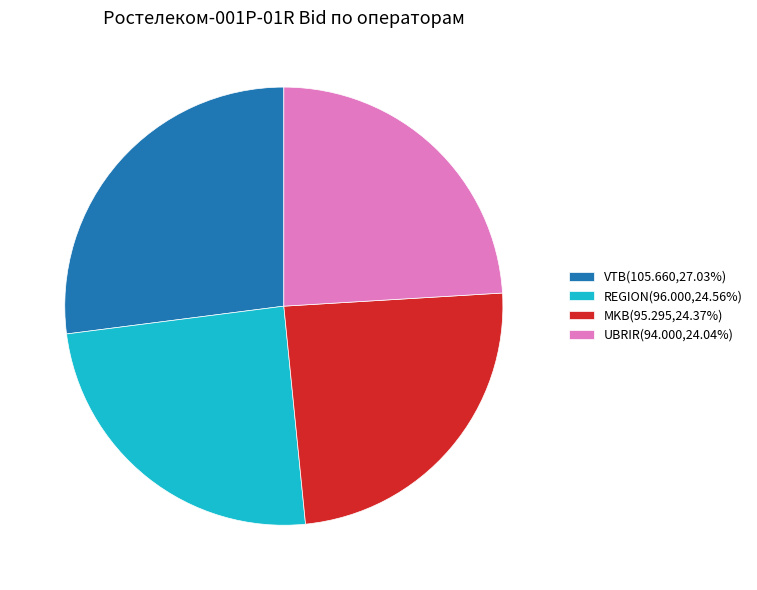

Approximately how many times larger is the value at VTB compared to UBRIR?

1.1